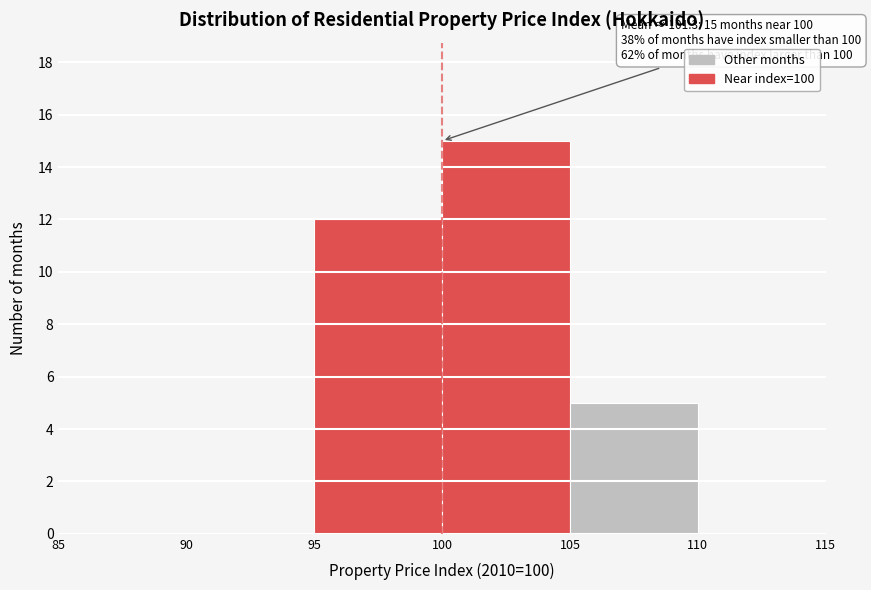

Over which range of the x-axis is the bar tallest?

100 to 105